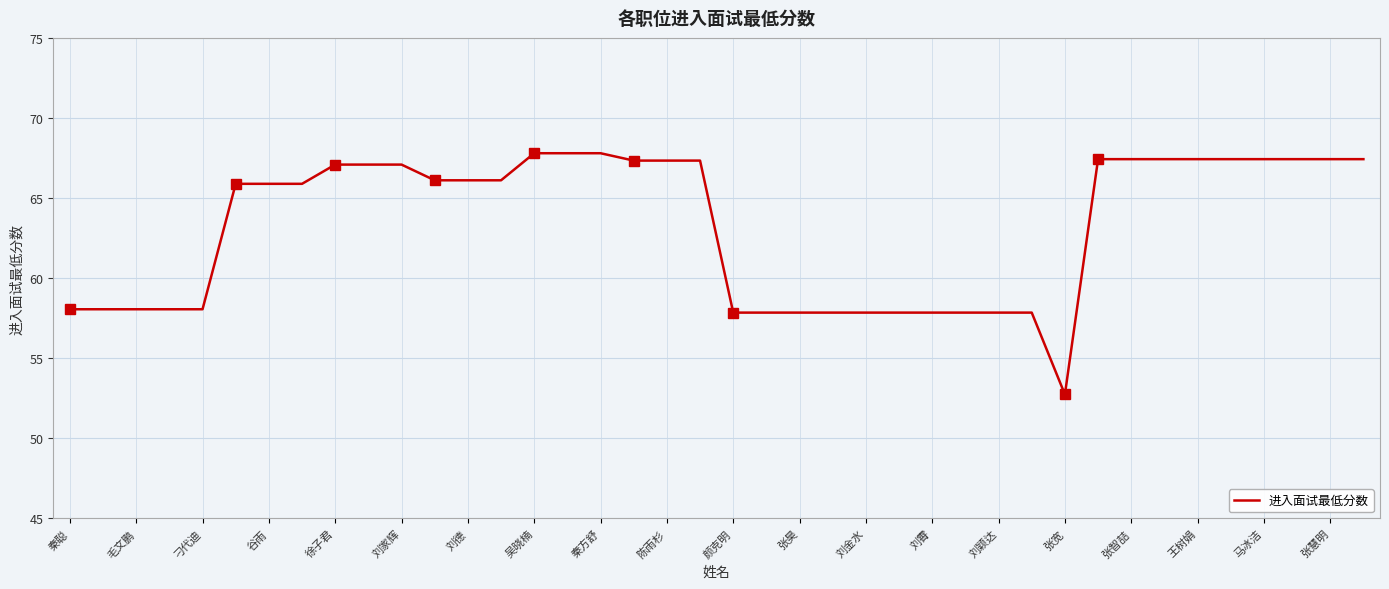

What is the difference between the maximum and minimum values?

15.1